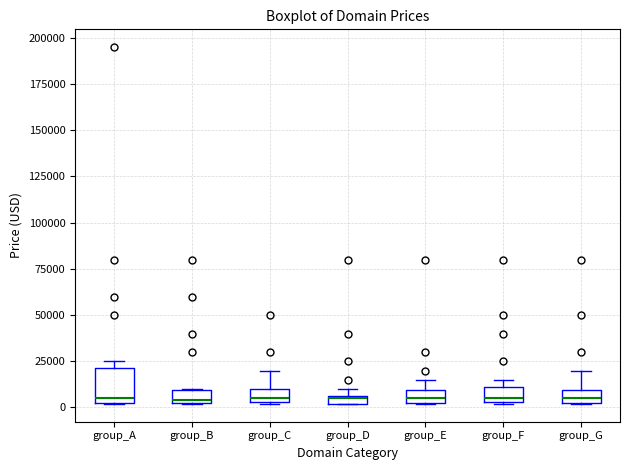

Where does the upper whisker of the box for group_G end on the y-axis? The values are not printed on the chart, so give them approximately, as read against the axis.

20000